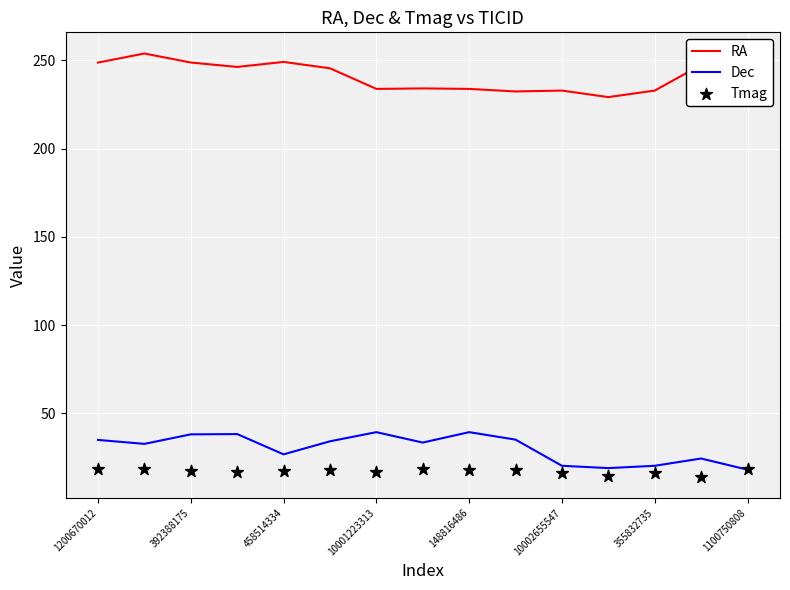

At how many categories does at least one series exceed 148?

15